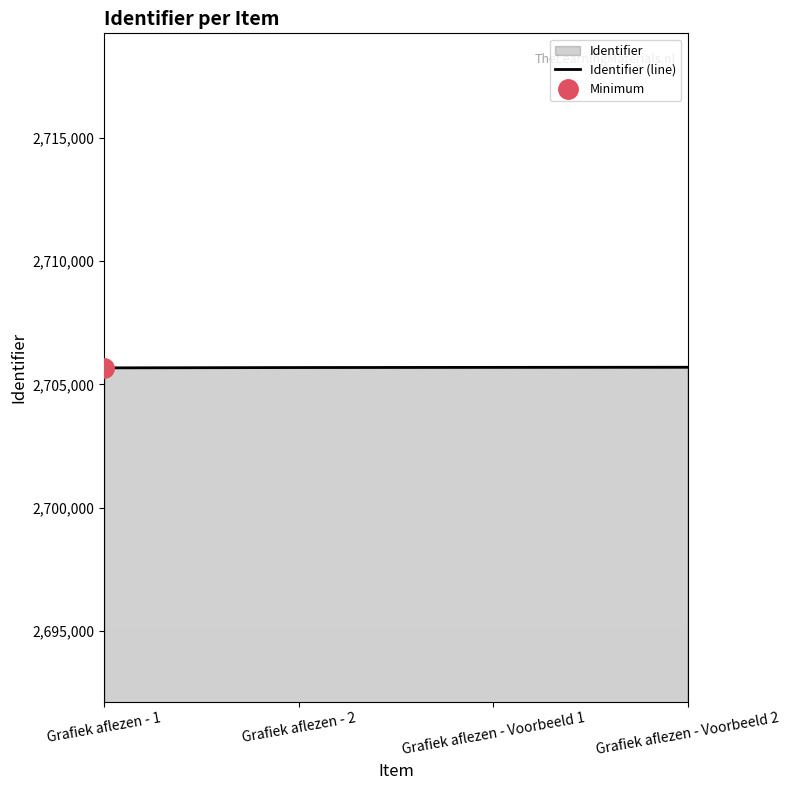

Is it true that the value at Grafiek aflezen - Voorbeeld 2 is 1325874?

False